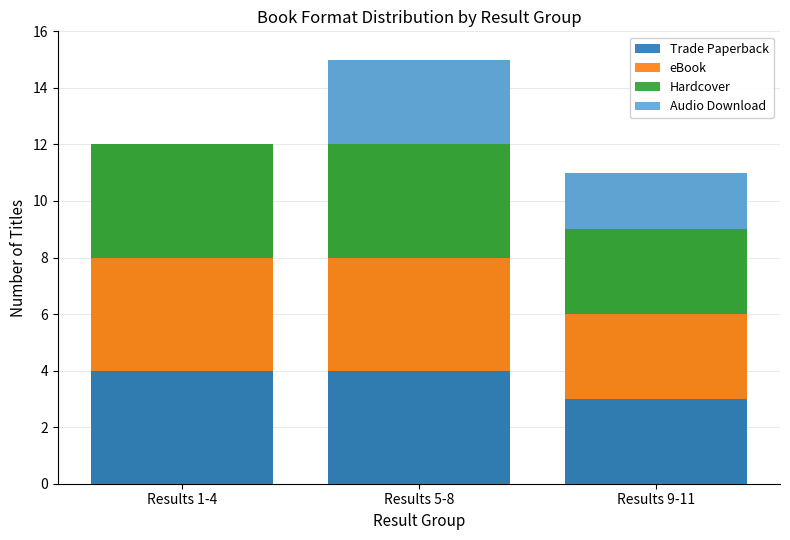

List the series in order of their peak value, highest first.

Trade Paperback, eBook, Hardcover, Audio Download